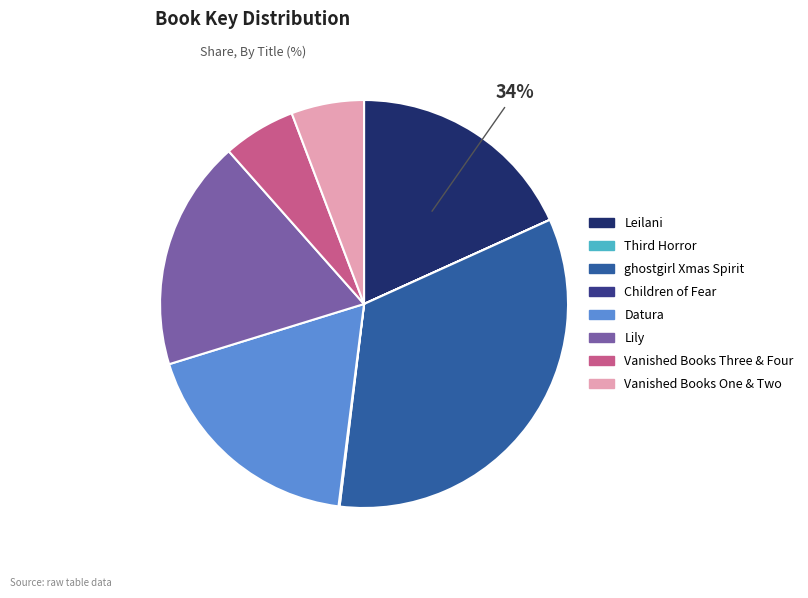

Rank the categories by value from lowest to highest.

Third Horror, Children of Fear, Vanished Books One & Two, Vanished Books Three & Four, Leilani, Datura, Lily, ghostgirl Xmas Spirit